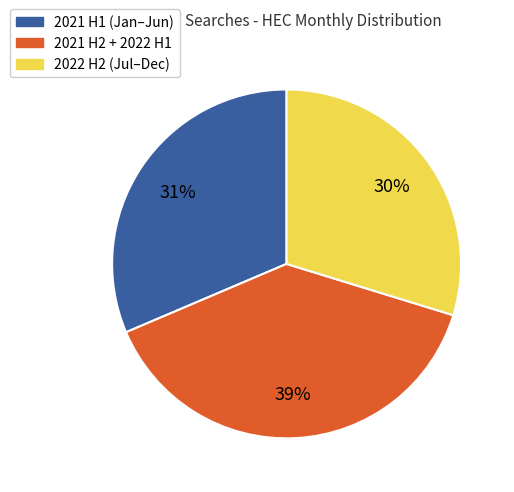

How many segments does this pie chart have?

3